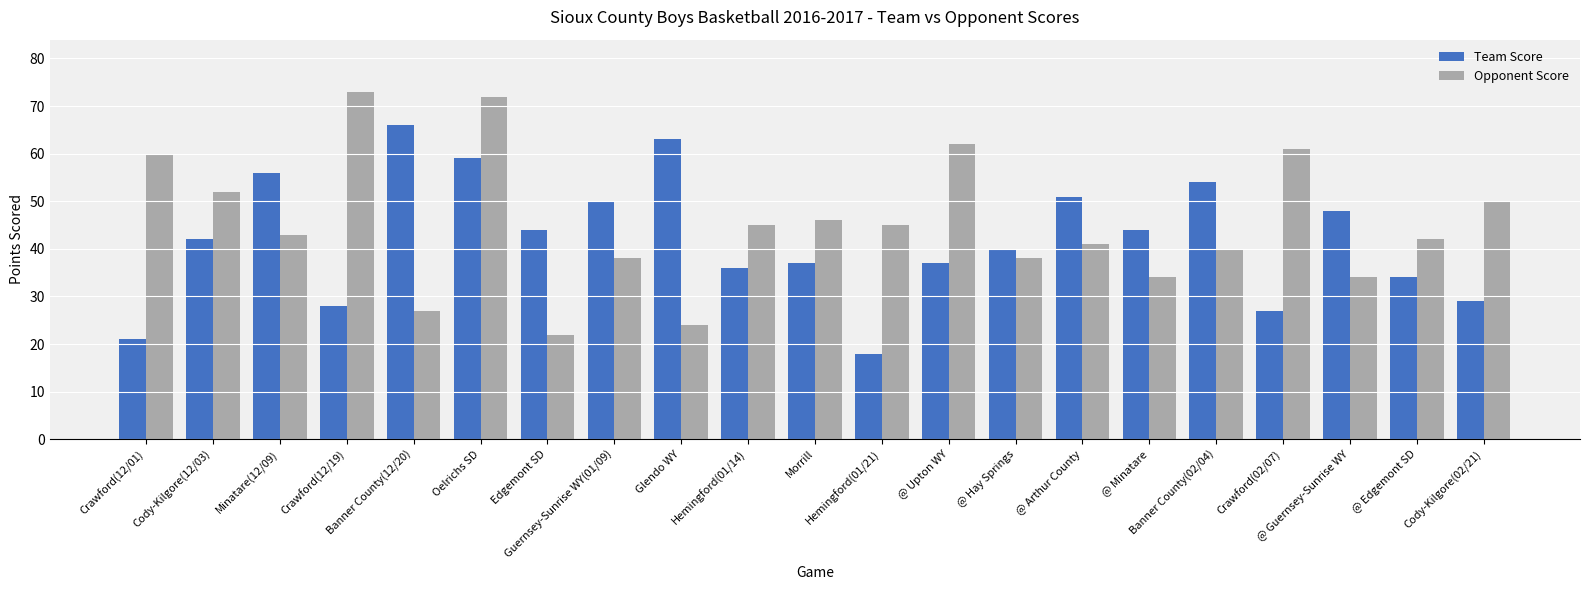

How many bars are there in total?

42